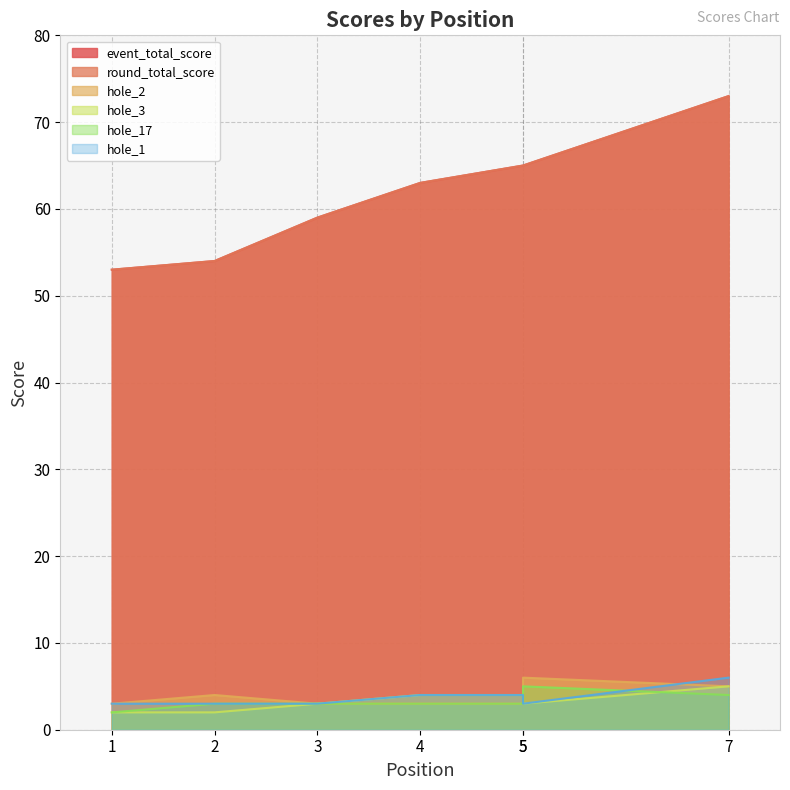

What is the sum of the hole_3 values at 5 and 7?

9